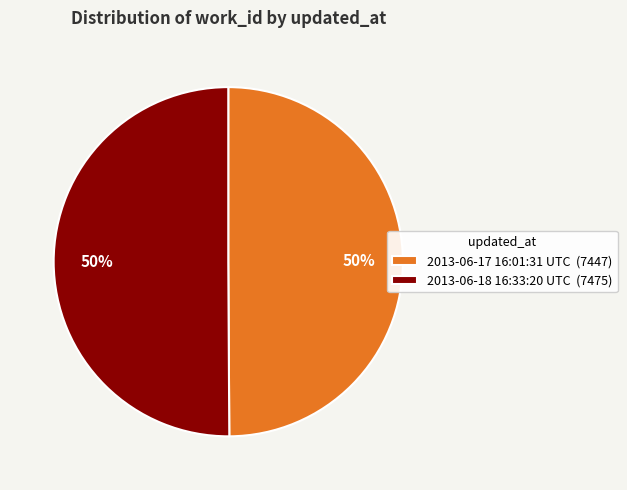

What percentage is the 2013-06-17 16:01:31 UTC slice, to the nearest percent?

50%